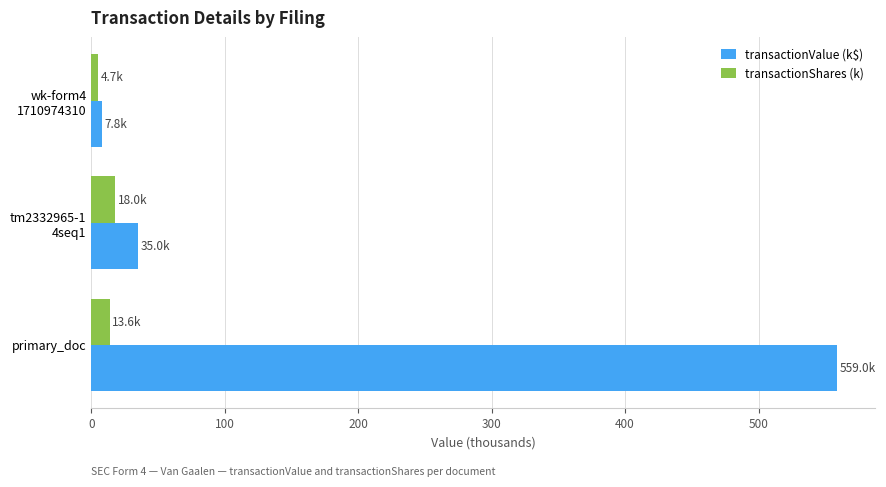

What is the highest value of the transactionValue (k$) series?

559.0